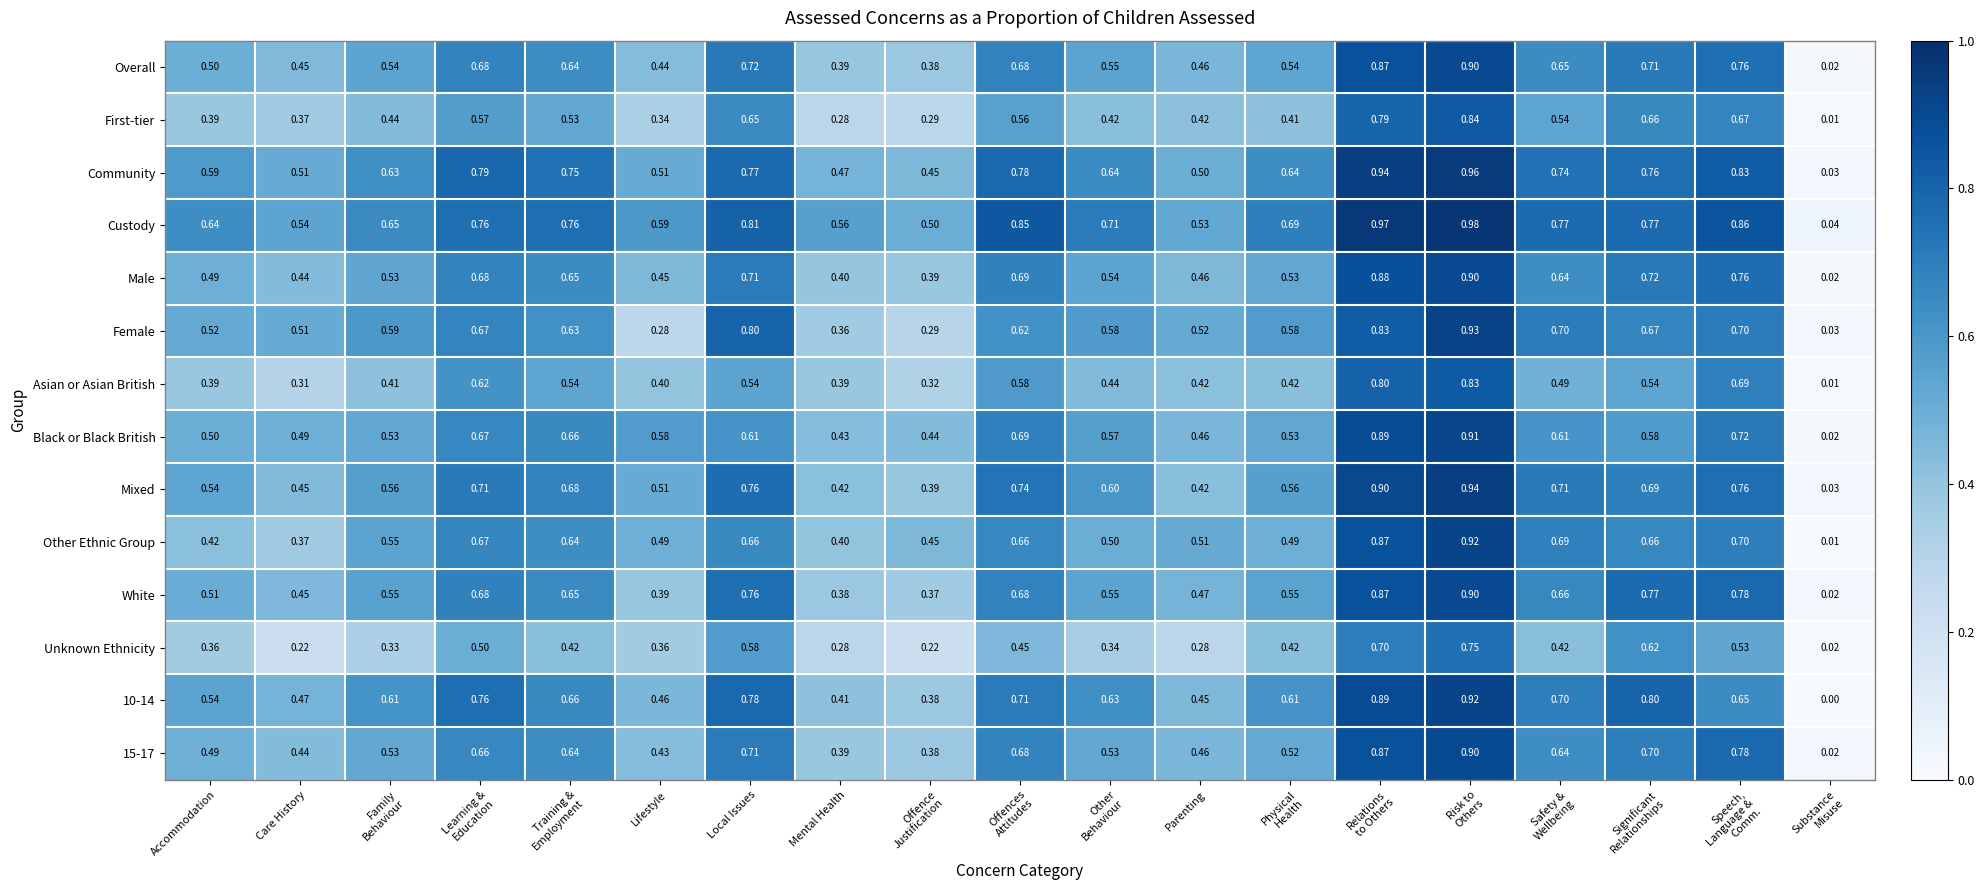

Which series has the widest spread of values?

Custody